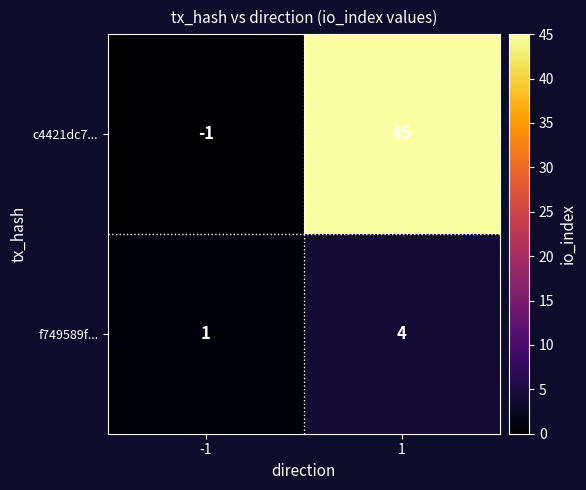

What is the difference between the maximum and minimum values in the c4421dc7... series?

46